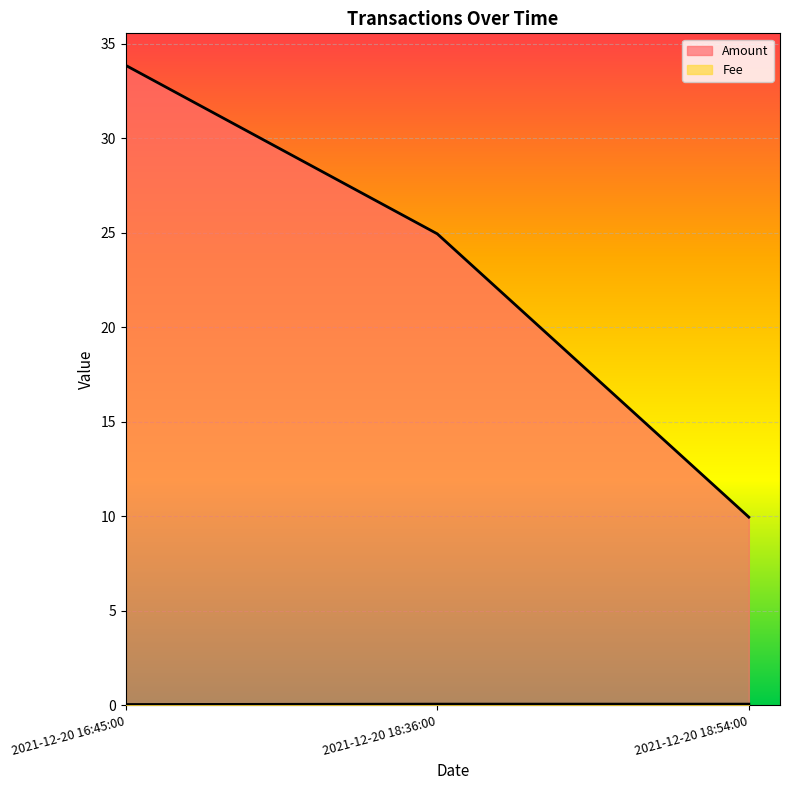

The value of Fee at 2021-12-20 18:36:00 is 0.1. True or false?

True